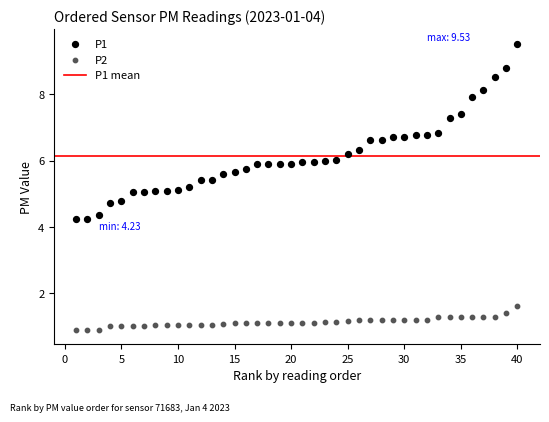

Across all data points, what is the range of X values (max minus min)?

39.0